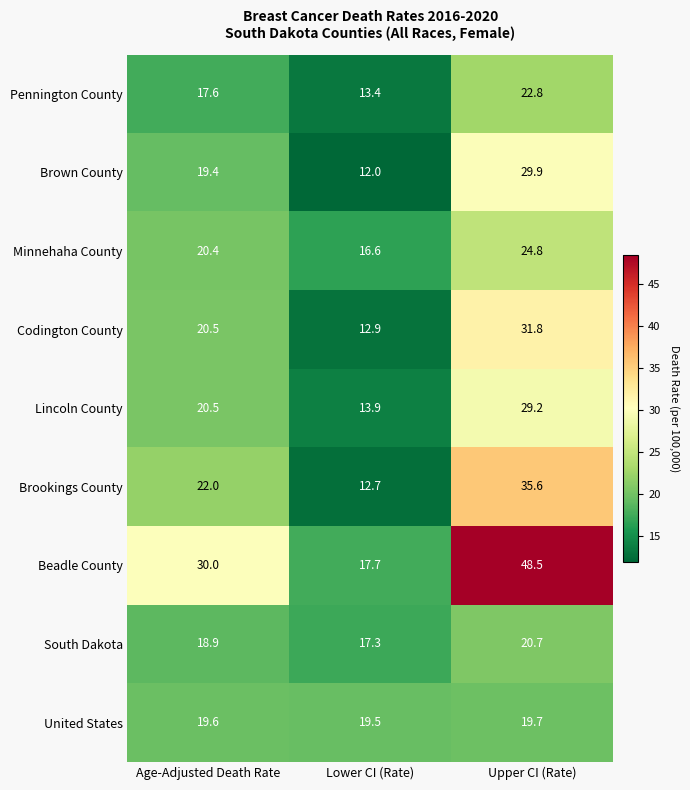

Reading left to right, transcribe all the data shown in this chart.

Pennington County: Age-Adjusted Death Rate=17.6	Lower CI (Rate)=13.4	Upper CI (Rate)=22.8
Brown County: Age-Adjusted Death Rate=19.4	Lower CI (Rate)=12.0	Upper CI (Rate)=29.9
Minnehaha County: Age-Adjusted Death Rate=20.4	Lower CI (Rate)=16.6	Upper CI (Rate)=24.8
Codington County: Age-Adjusted Death Rate=20.5	Lower CI (Rate)=12.9	Upper CI (Rate)=31.8
Lincoln County: Age-Adjusted Death Rate=20.5	Lower CI (Rate)=13.9	Upper CI (Rate)=29.2
Brookings County: Age-Adjusted Death Rate=22.0	Lower CI (Rate)=12.7	Upper CI (Rate)=35.6
Beadle County: Age-Adjusted Death Rate=30.0	Lower CI (Rate)=17.7	Upper CI (Rate)=48.5
South Dakota: Age-Adjusted Death Rate=18.9	Lower CI (Rate)=17.3	Upper CI (Rate)=20.7
United States: Age-Adjusted Death Rate=19.6	Lower CI (Rate)=19.5	Upper CI (Rate)=19.7